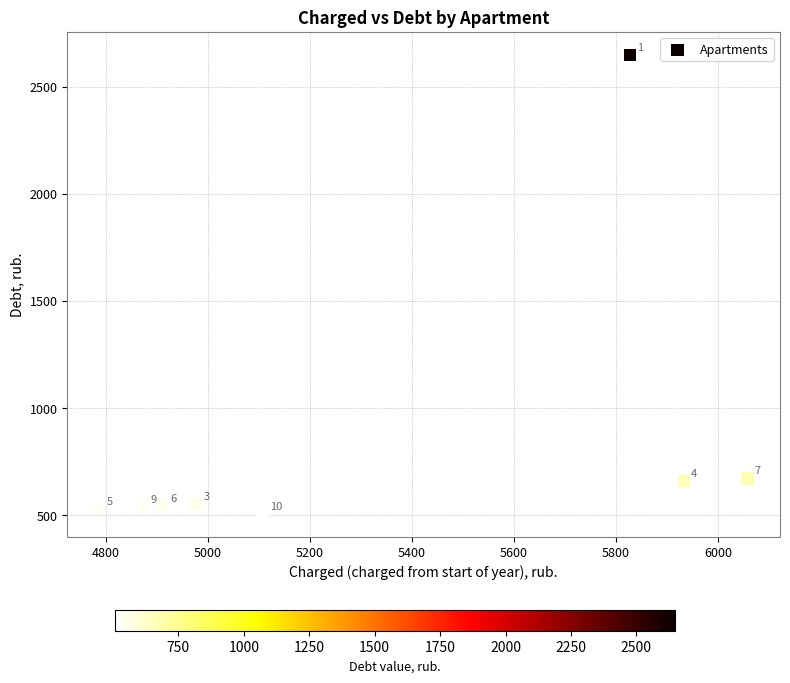

What is the range of Y values (max minus min)?

2139.4